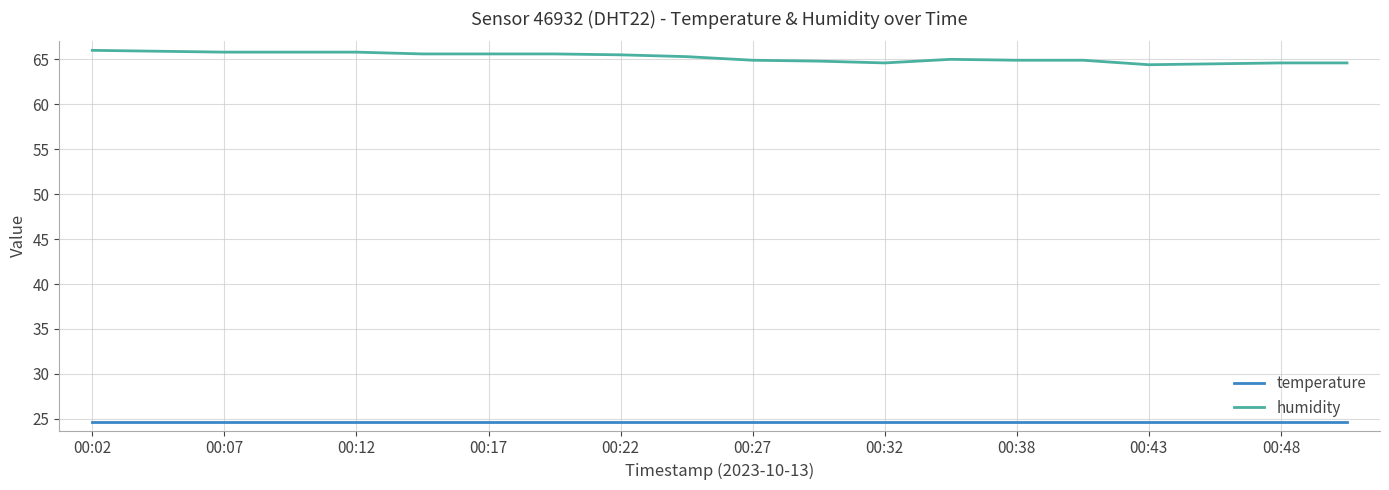

True or false: temperature and humidity intersect in this chart.

False